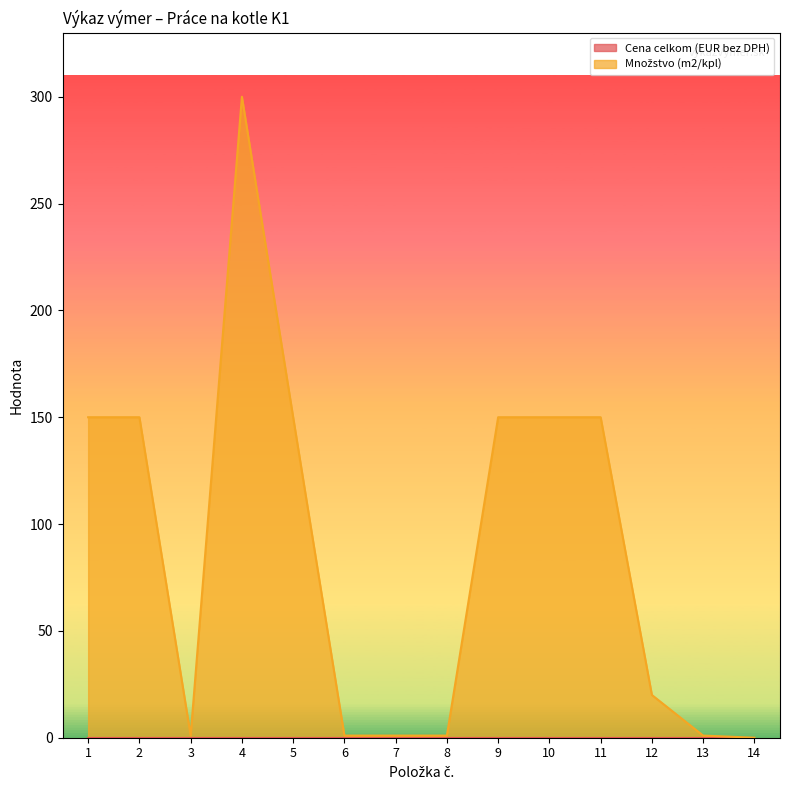

What is the sum of all values?

1225